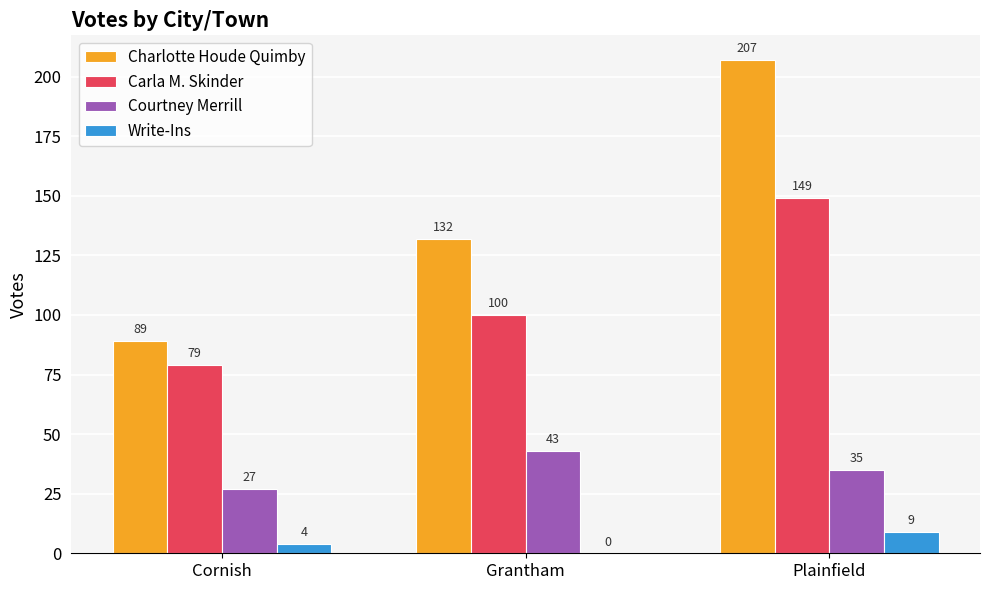

Reading right to left, what are all the values shown in this chart?

Charlotte Houde Quimby: 207	132	89
Carla M. Skinder: 149	100	79
Courtney Merrill: 35	43	27
Write-Ins: 9	0	4